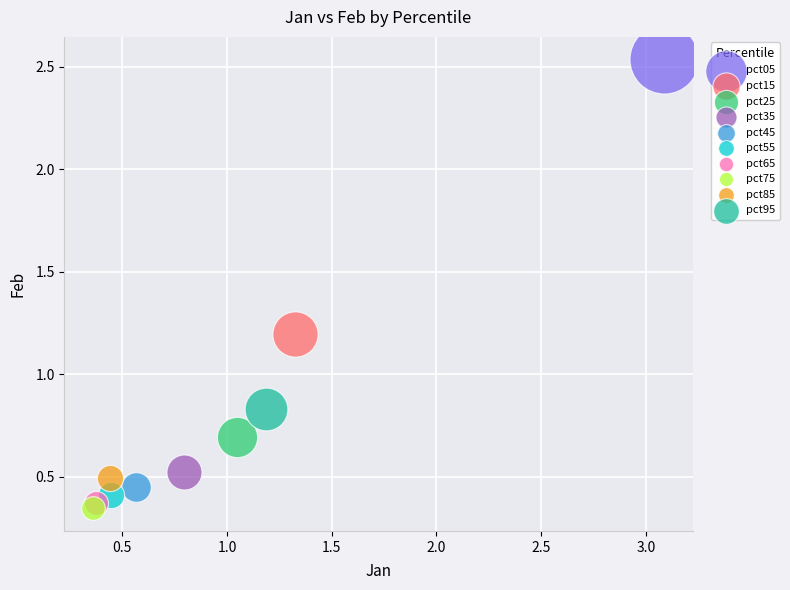

What are all the series names shown in the legend?

pct05, pct15, pct25, pct35, pct45, pct55, pct65, pct75, pct85, pct95